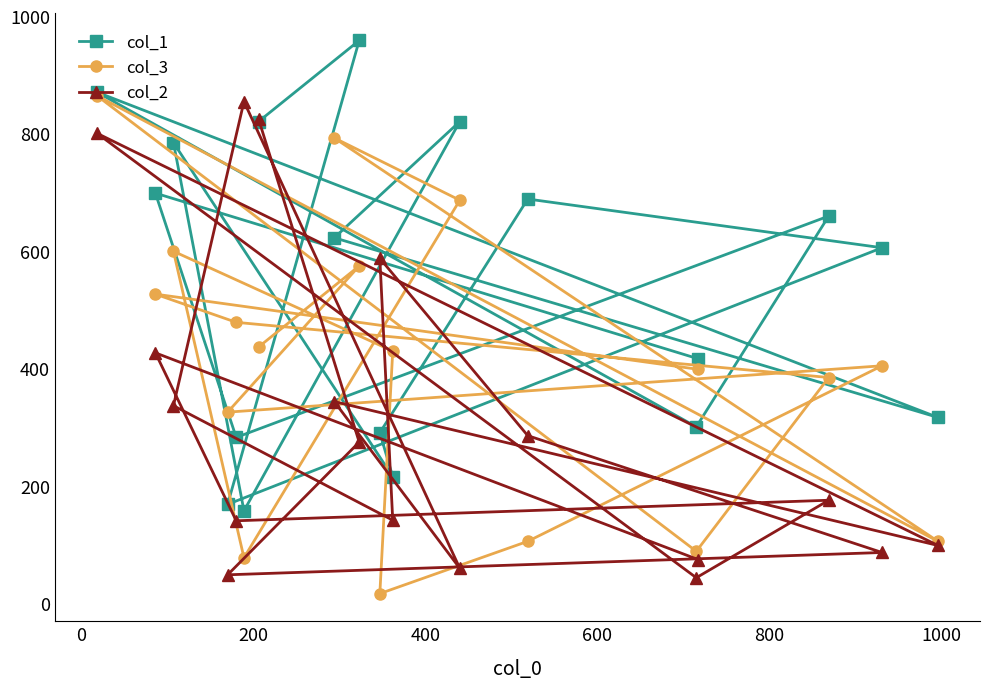

What is the highest value of the col_2 series?

855